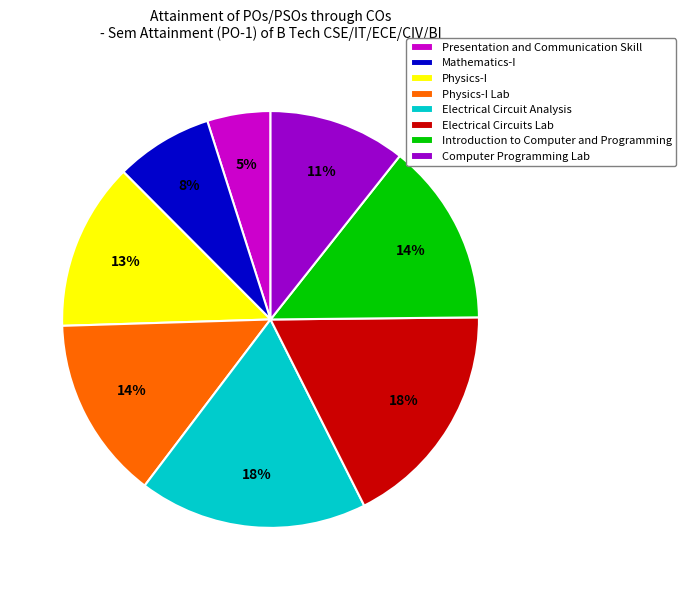

Which has a higher value, Introduction to Computer and Programming or Electrical Circuit Analysis?

Electrical Circuit Analysis